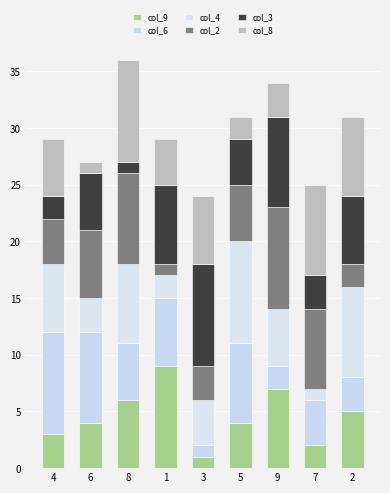

What value does the col_4 series have at 4?

6